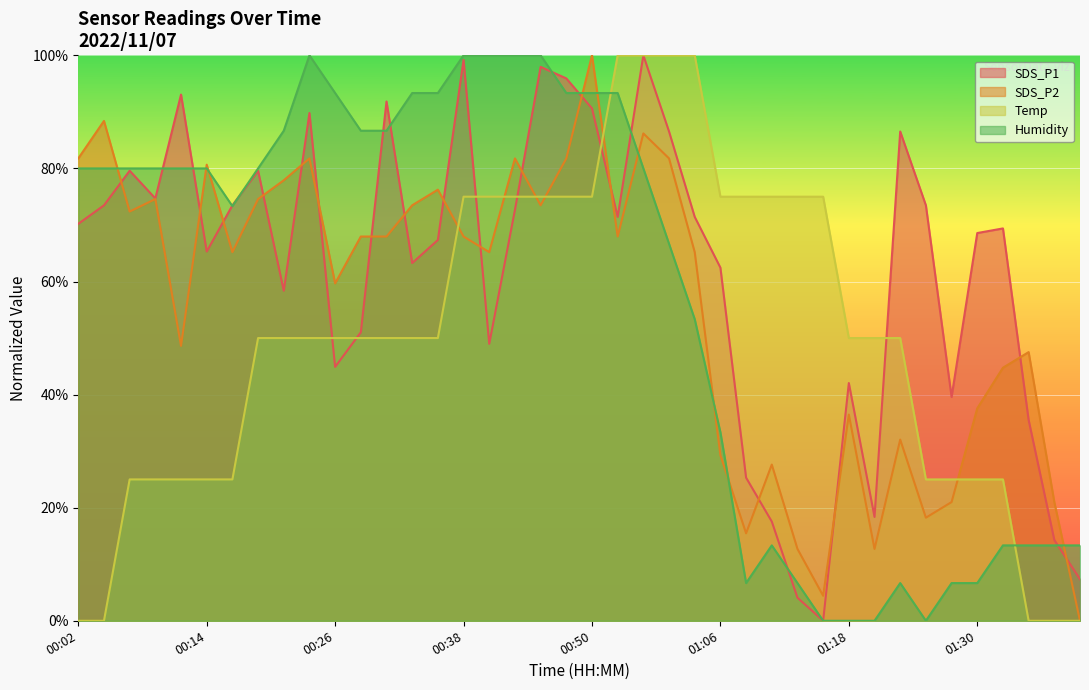

List the series in order of their peak value, lowest first.

SDS_P1, SDS_P2, Temp, Humidity